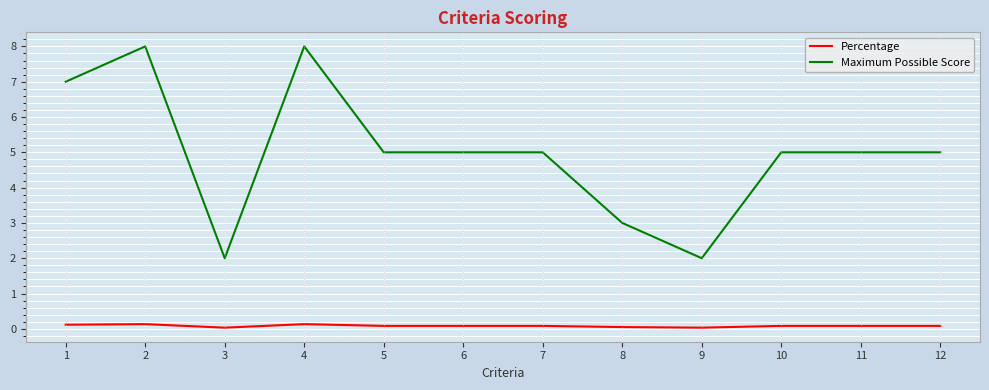

What is the maximum value shown in the chart?

8.0